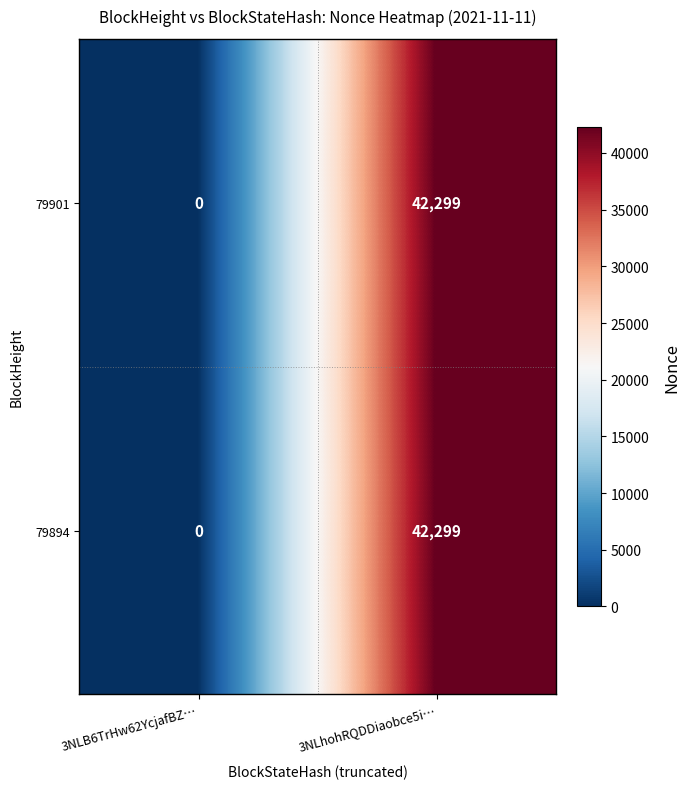

Reading left to right, transcribe all the data shown in this chart.

79901: 3NLB6TrHw62YcjafBZ…=0	3NLhohRQDDiaobce5i…=42299
79894: 3NLB6TrHw62YcjafBZ…=0	3NLhohRQDDiaobce5i…=42299